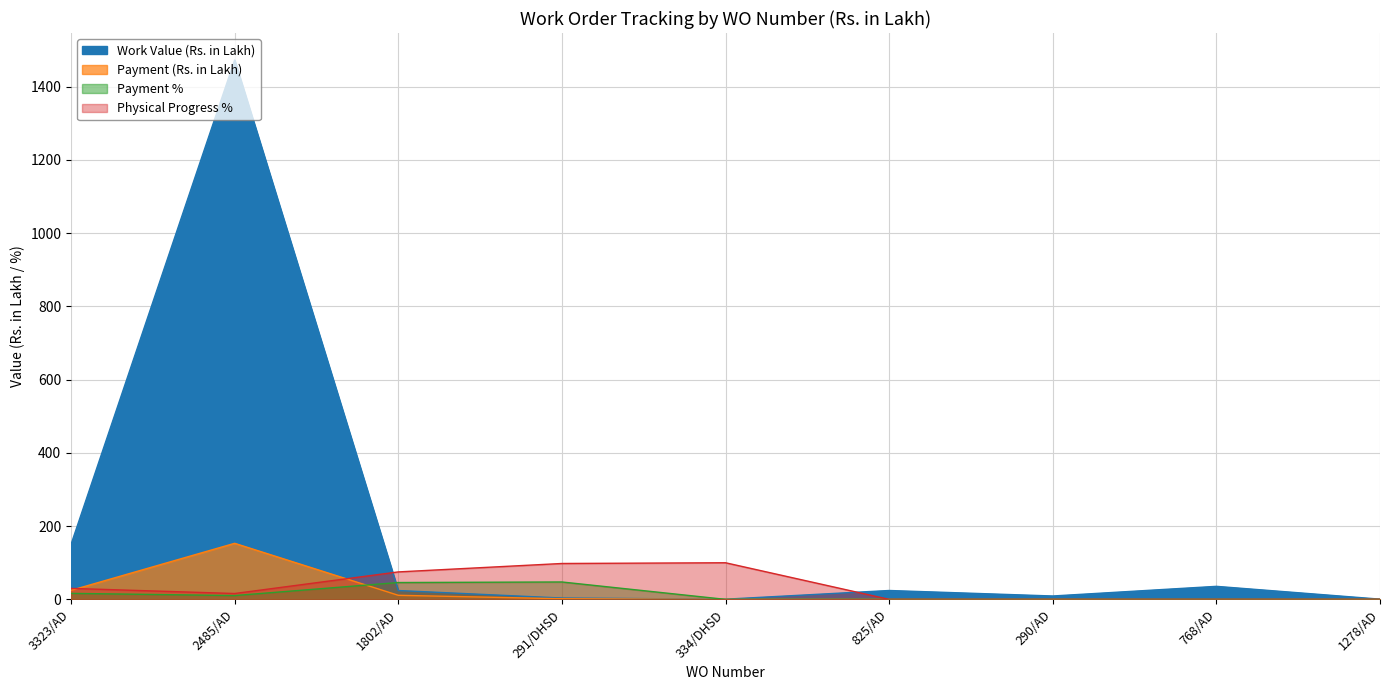

Reading right to left, transcribe all the data shown in this chart.

Work Value (Rs. in Lakh): 1278/AD=0.6	768/AD=35.6	290/AD=9.2	825/AD=24.2	334/DHSD=0.5	291/DHSD=3.6	1802/AD=24.2	2485/AD=1473.1	3323/AD=150.1
Payment (Rs. in Lakh): 1278/AD=0.0	768/AD=0.0	290/AD=0.0	825/AD=0.0	334/DHSD=0.0	291/DHSD=1.7	1802/AD=11.1	2485/AD=153.1	3323/AD=24.6
Payment %: 1278/AD=0.0	768/AD=0.0	290/AD=0.0	825/AD=0.0	334/DHSD=0.0	291/DHSD=47.5	1802/AD=46.0	2485/AD=10.4	3323/AD=16.4
Physical Progress %: 1278/AD=0.0	768/AD=0.0	290/AD=0.0	825/AD=0.0	334/DHSD=100.0	291/DHSD=98.0	1802/AD=75.0	2485/AD=16.0	3323/AD=30.0